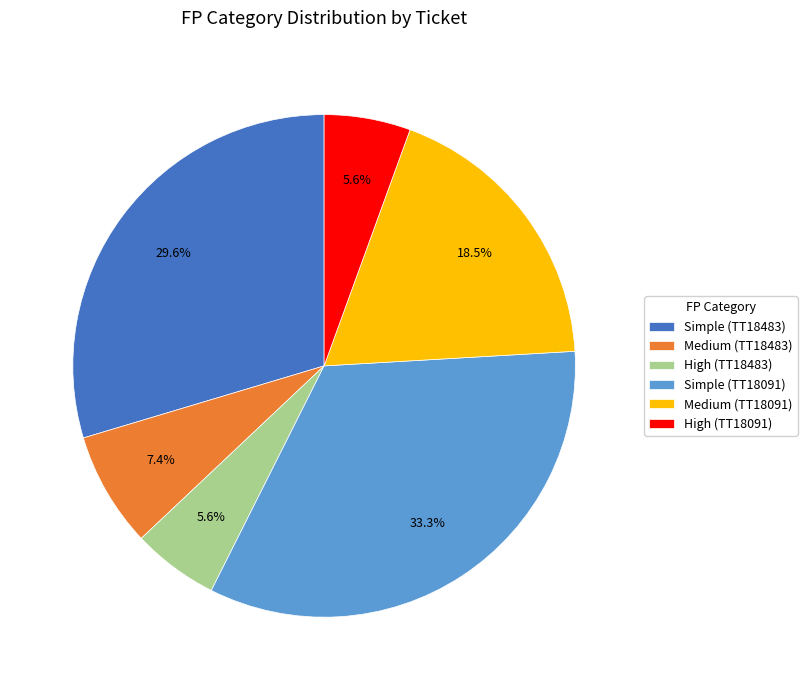

To the nearest percent, what is the difference between the Simple (TT18483) and High (TT18091) slice percentages?

24%